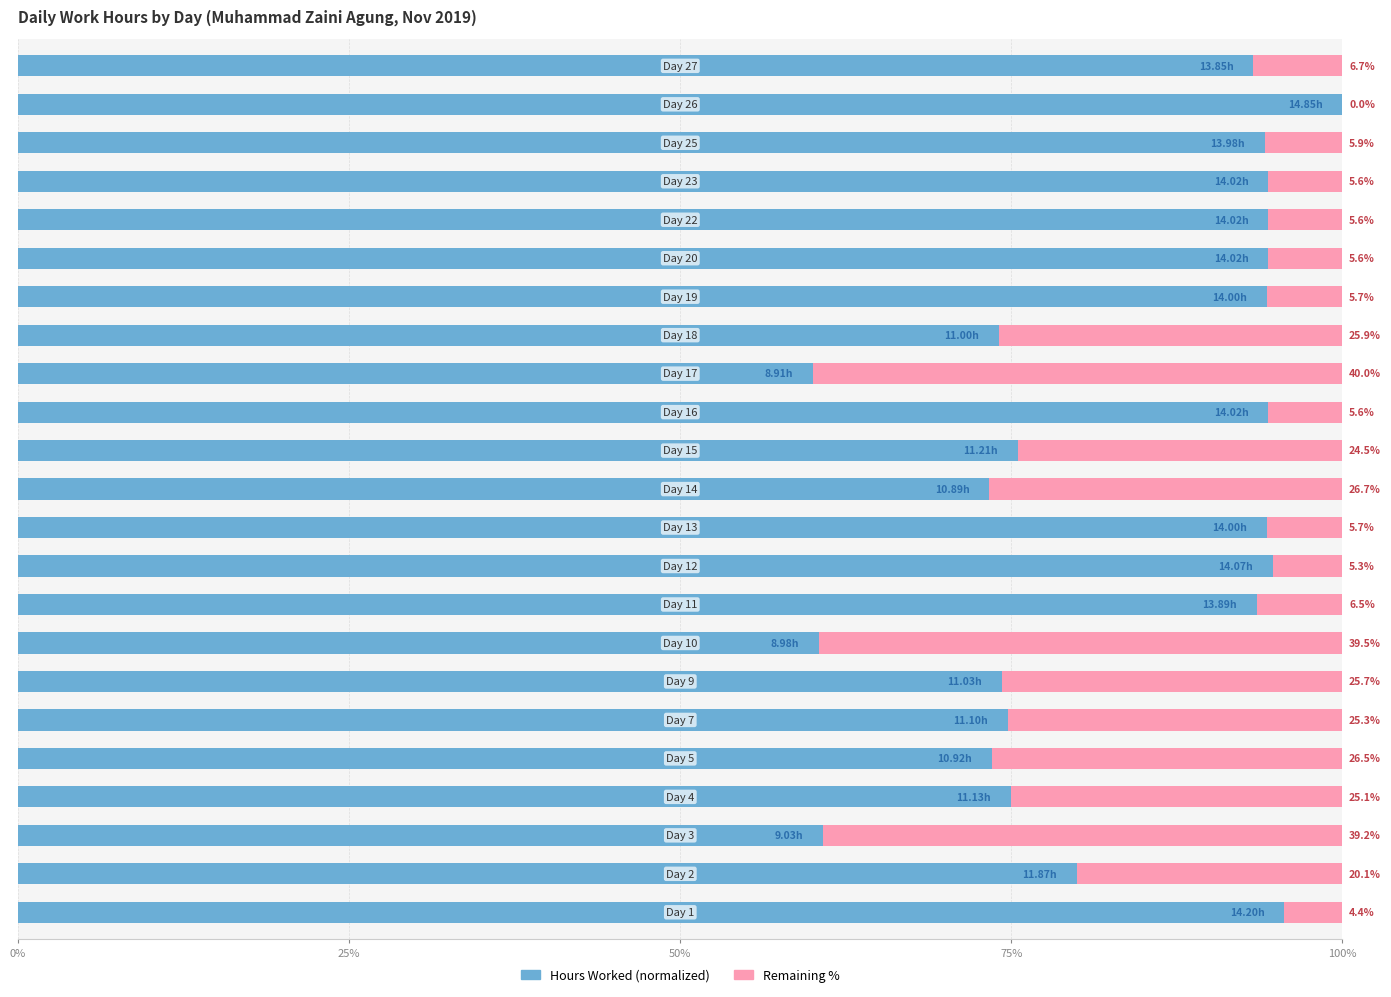

How many distinct data groups are displayed?

2